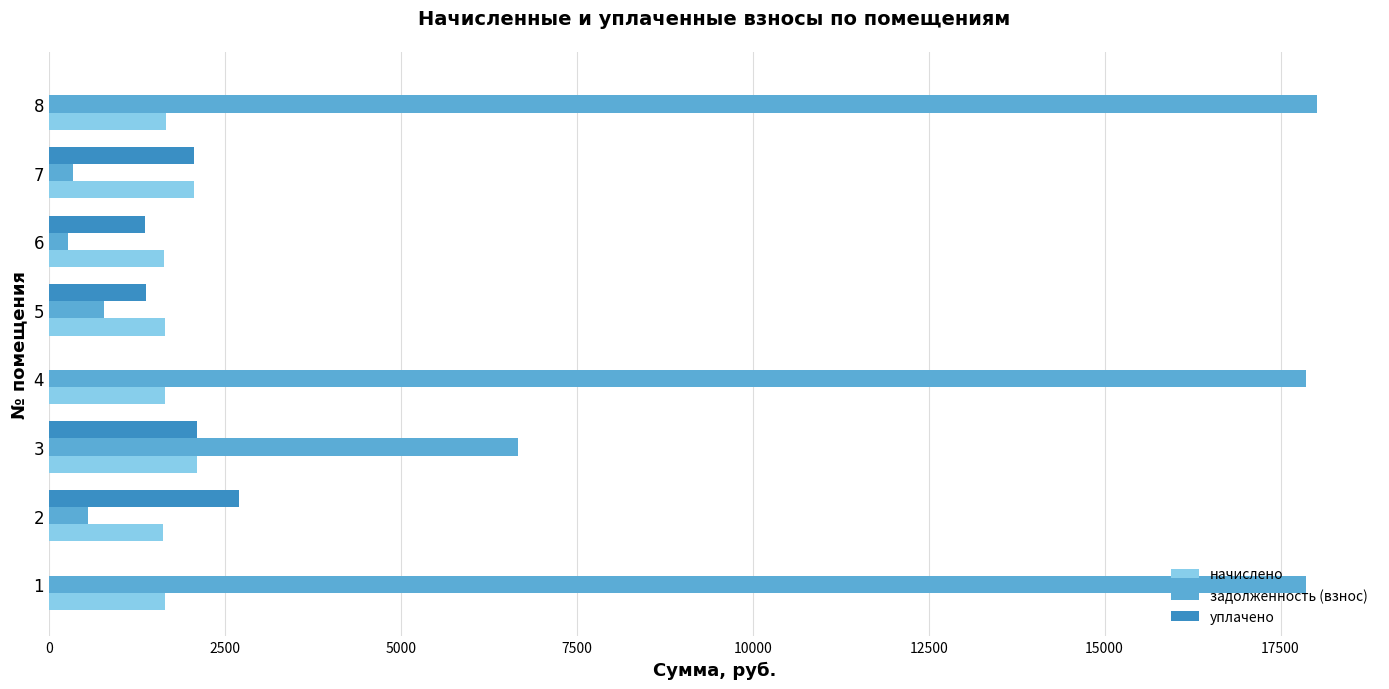

What is the maximum value for уплачено?

2703.1